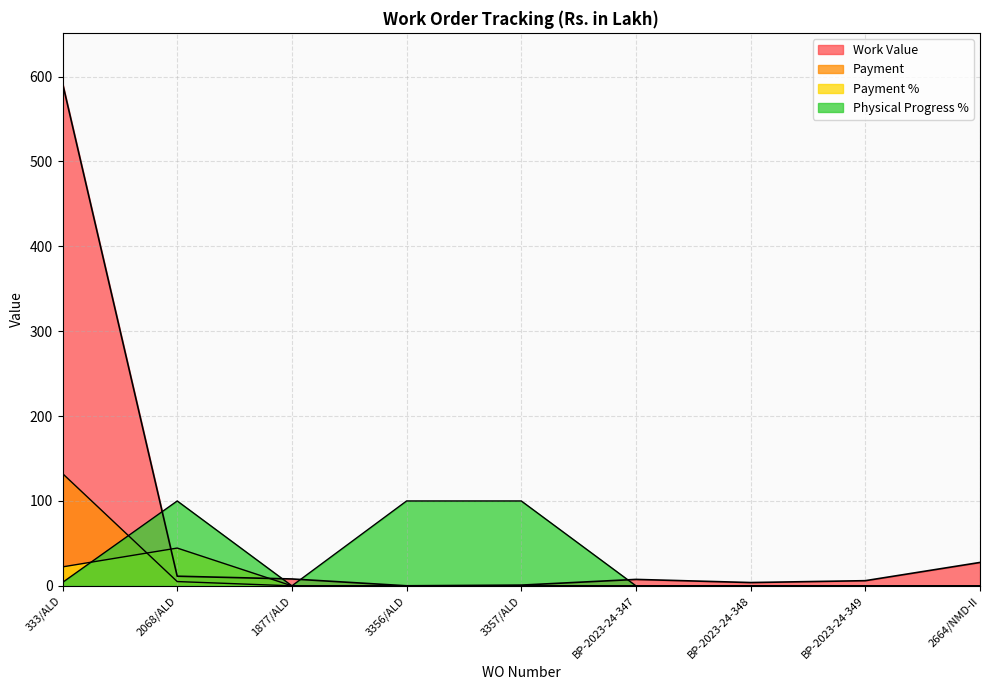

What position from the right is BP-2023-24-349?

2